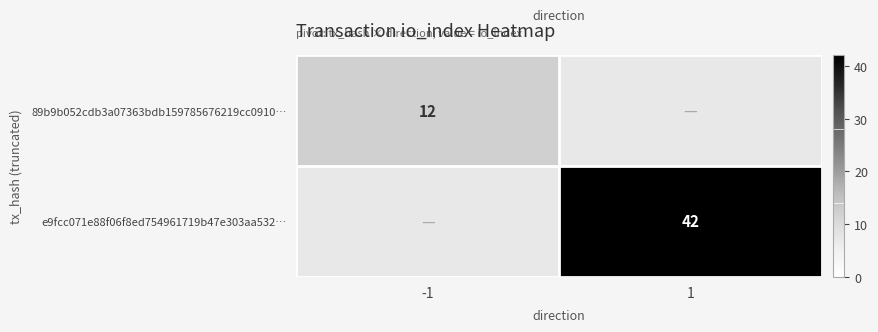

At how many categories does at least one series exceed 41?

1